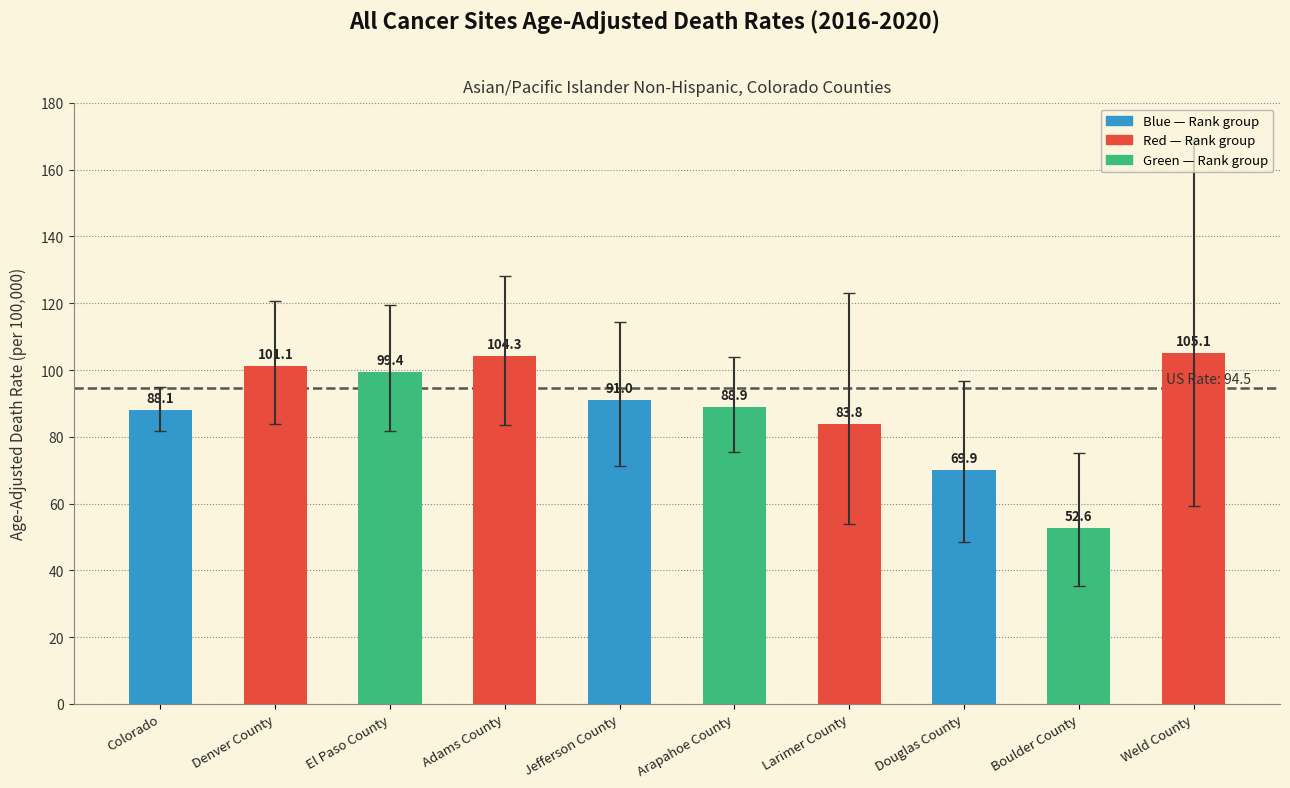

What is the label of the 5th bar from the left?

Jefferson County